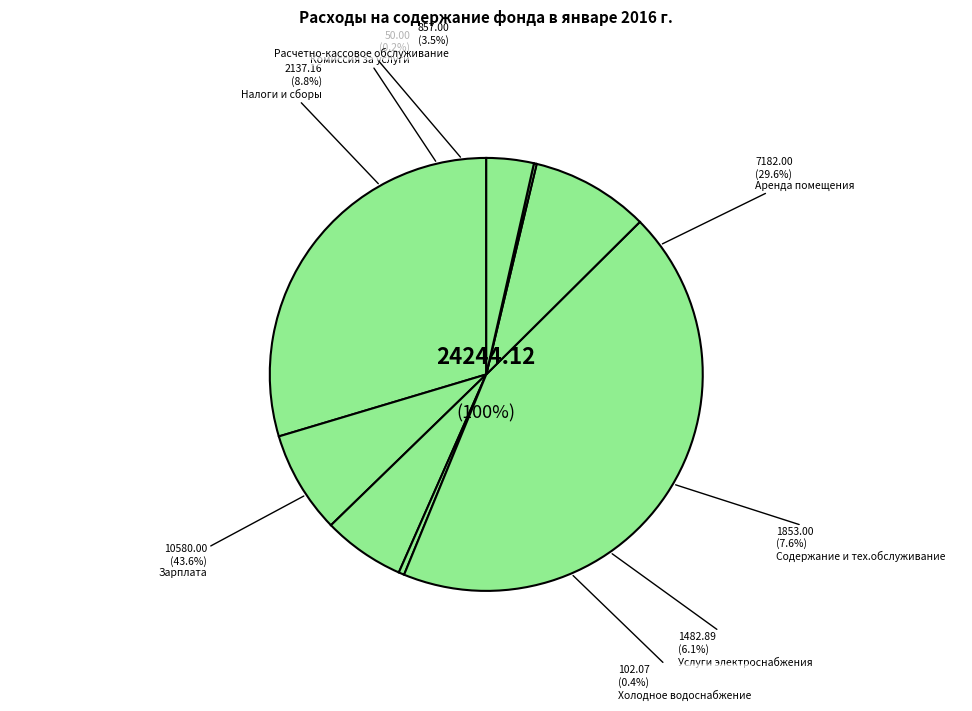

How many segments does this pie chart have?

8